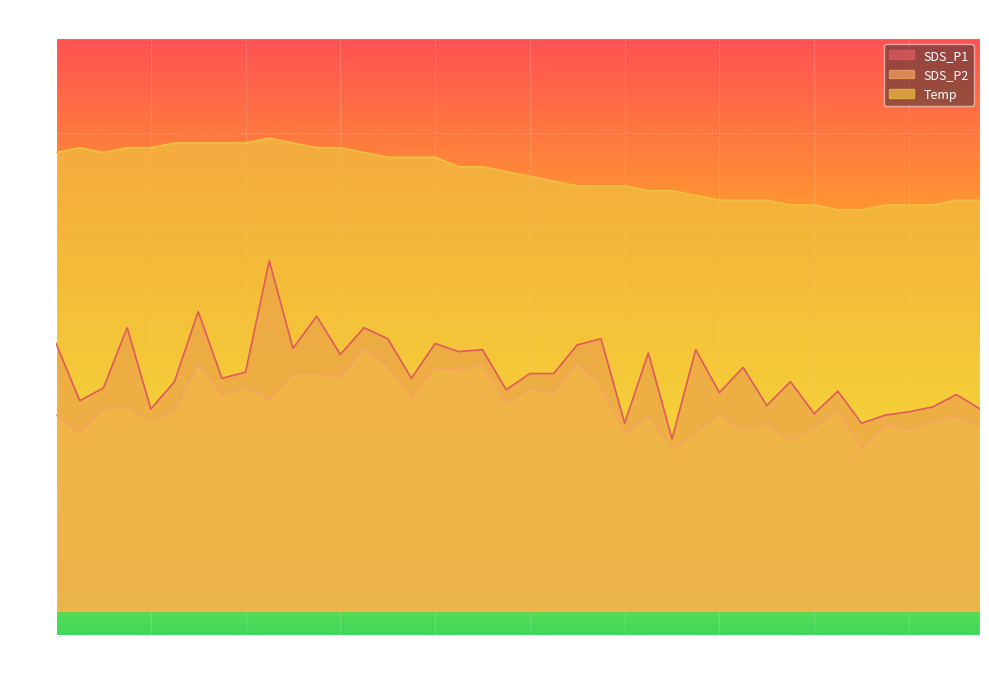

What is the sum of the Temp values at 01:19 and 00:36?

18.0